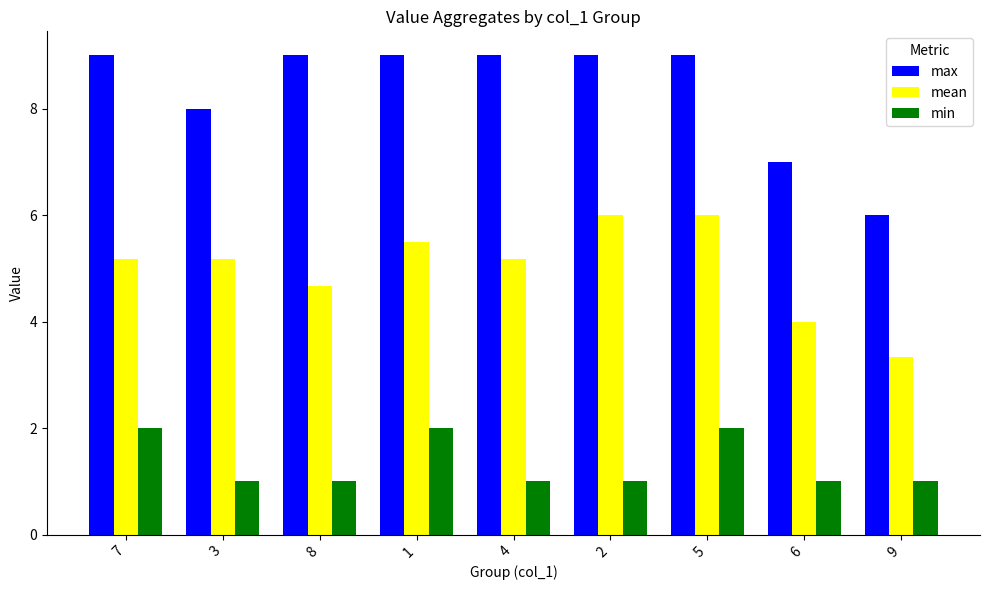

Are the bars grouped side by side (vs. stacked)?

Yes